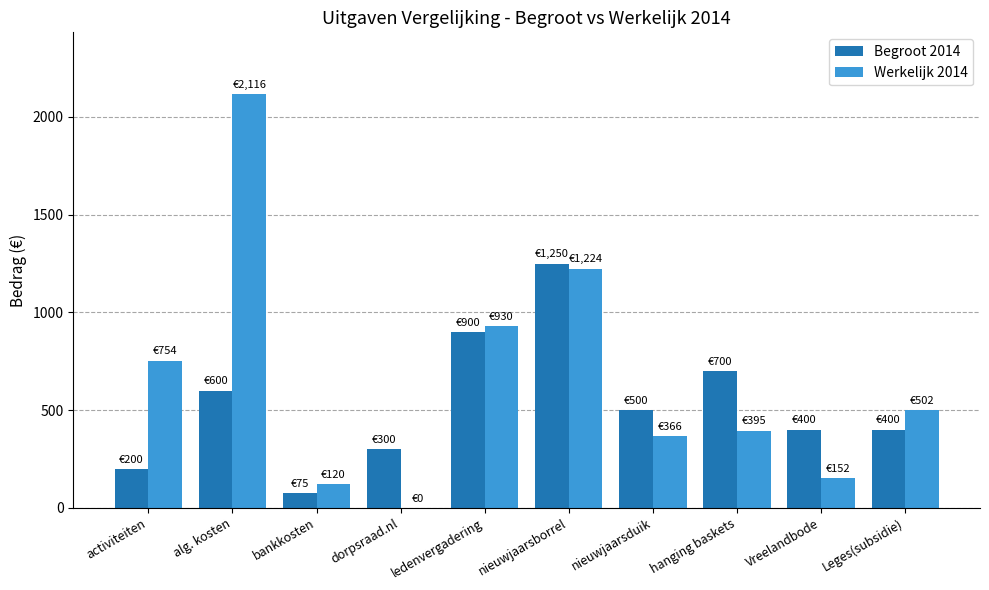

What is the sum of all Werkelijk 2014 values?

6559.0